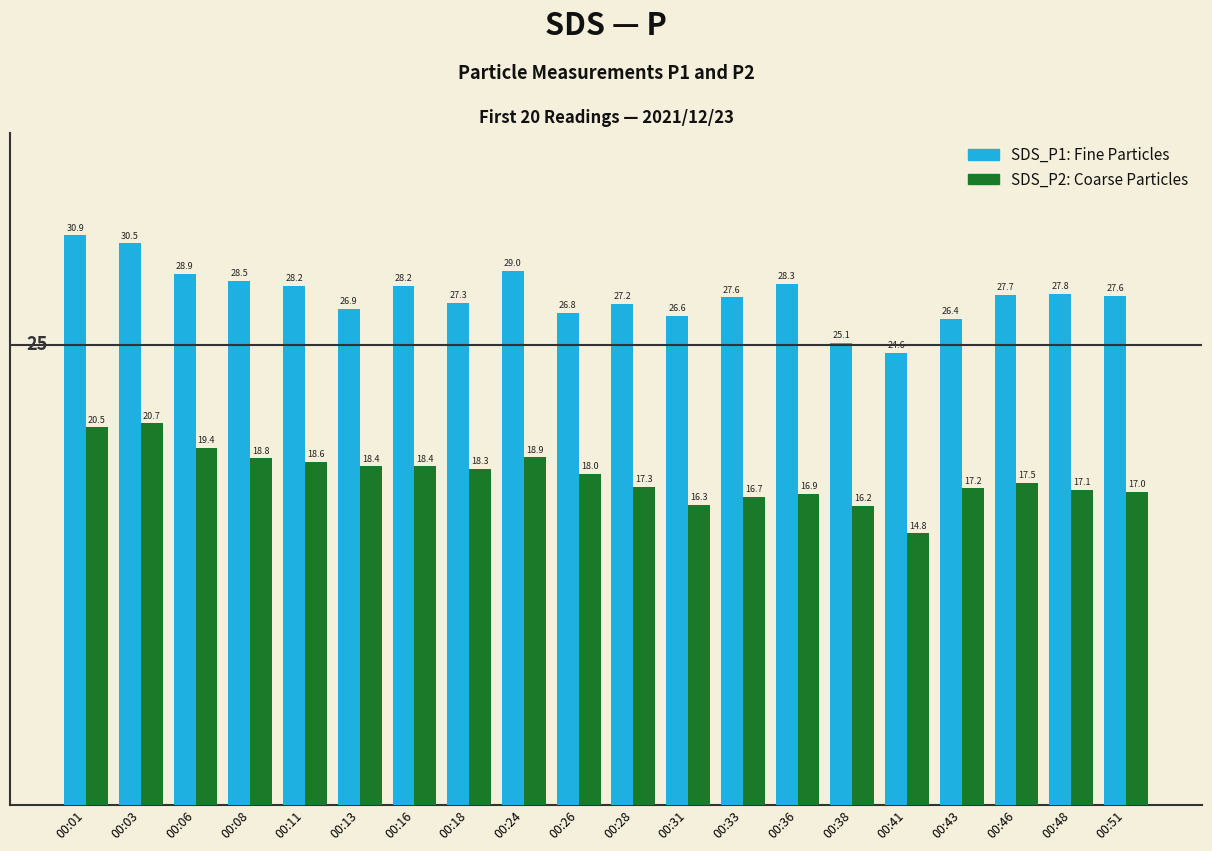

At which category is the sum across all series the highest?

00:01